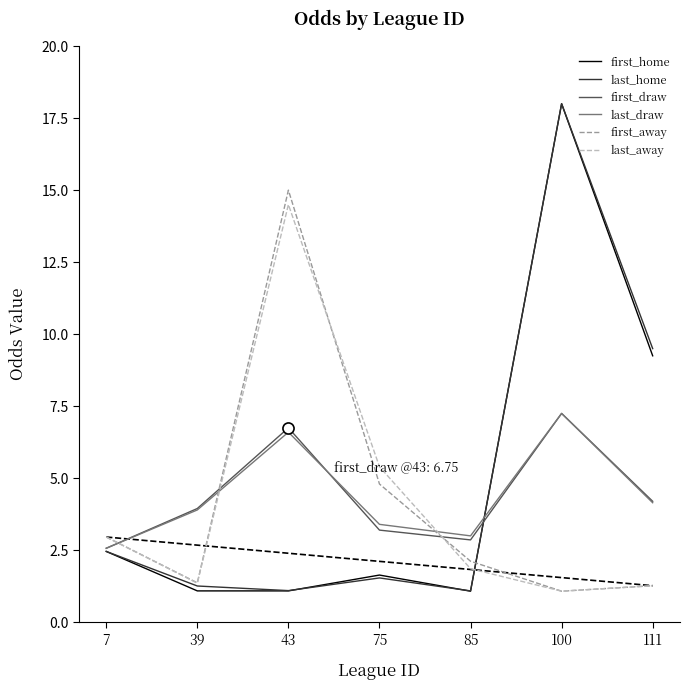

The last_home series shows 2.5 at 7. True or false?

True